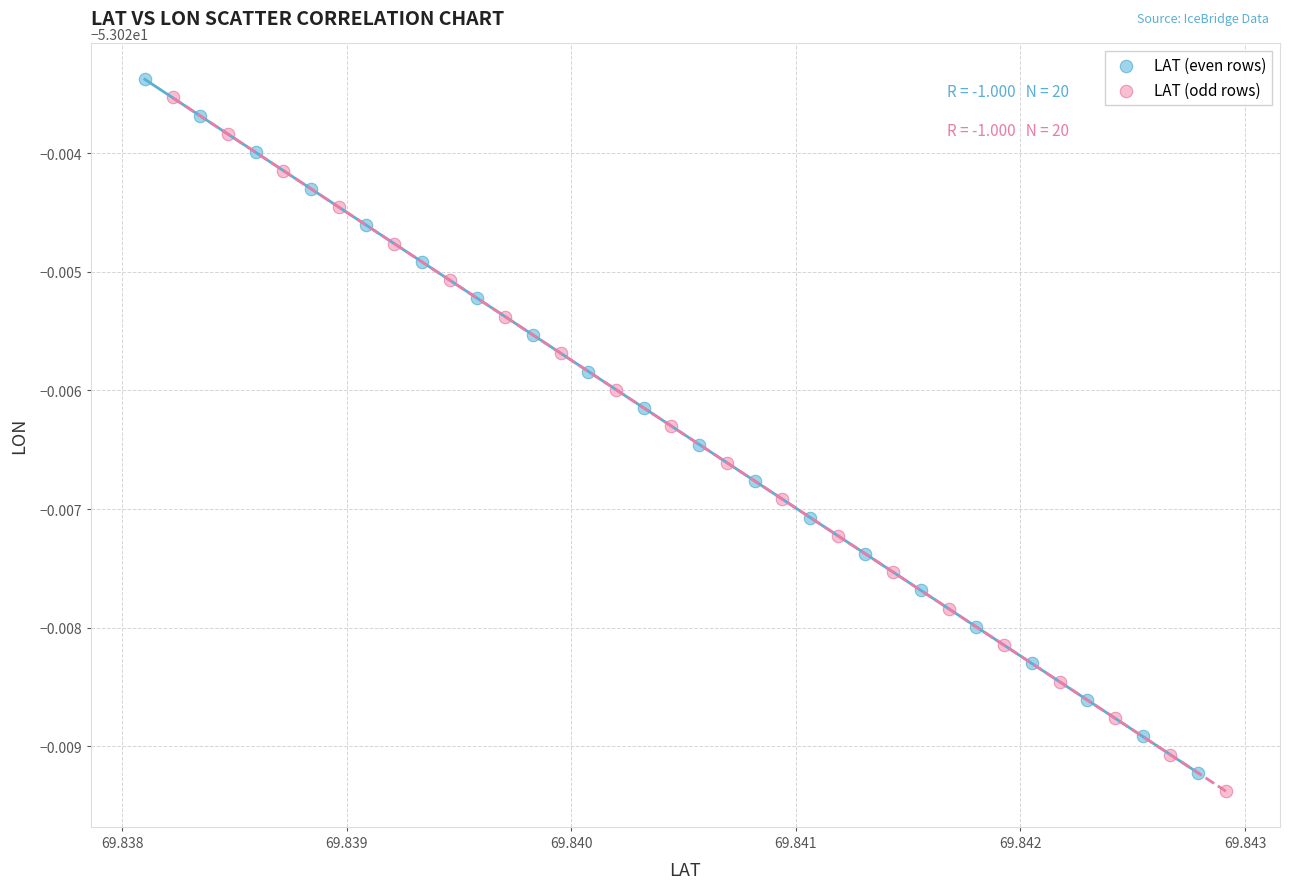

Which series contains the highest Y value?

LAT (even rows)